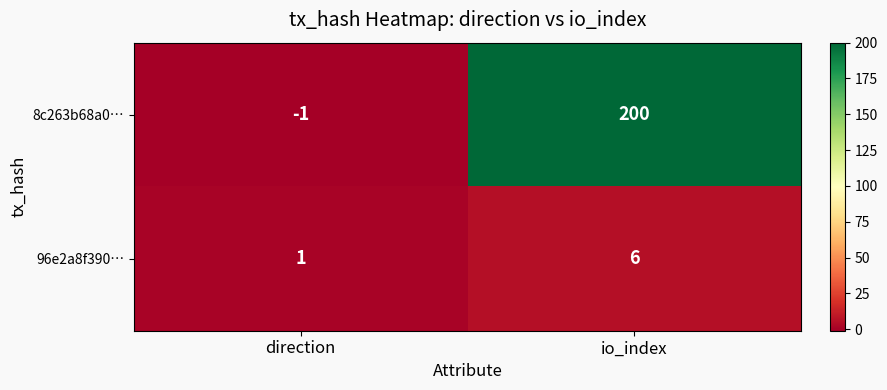

At which category is the sum across all series the highest?

io_index